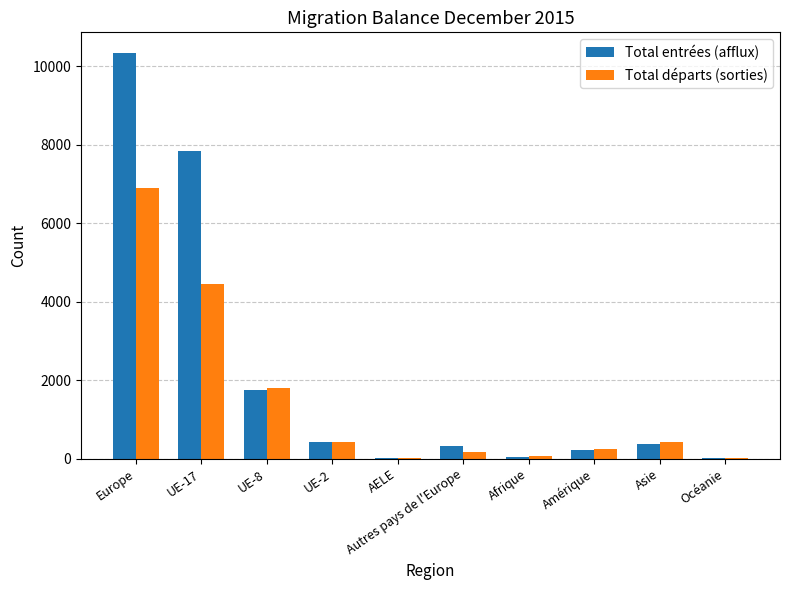

What is the maximum value for Total entrées (afflux)?

10343